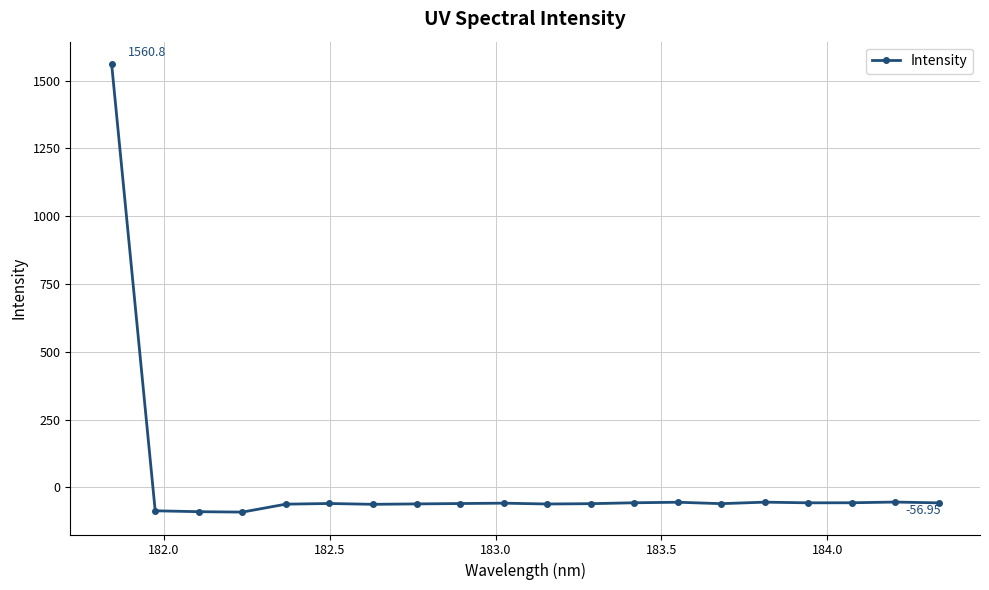

How many lines are shown in the chart?

1